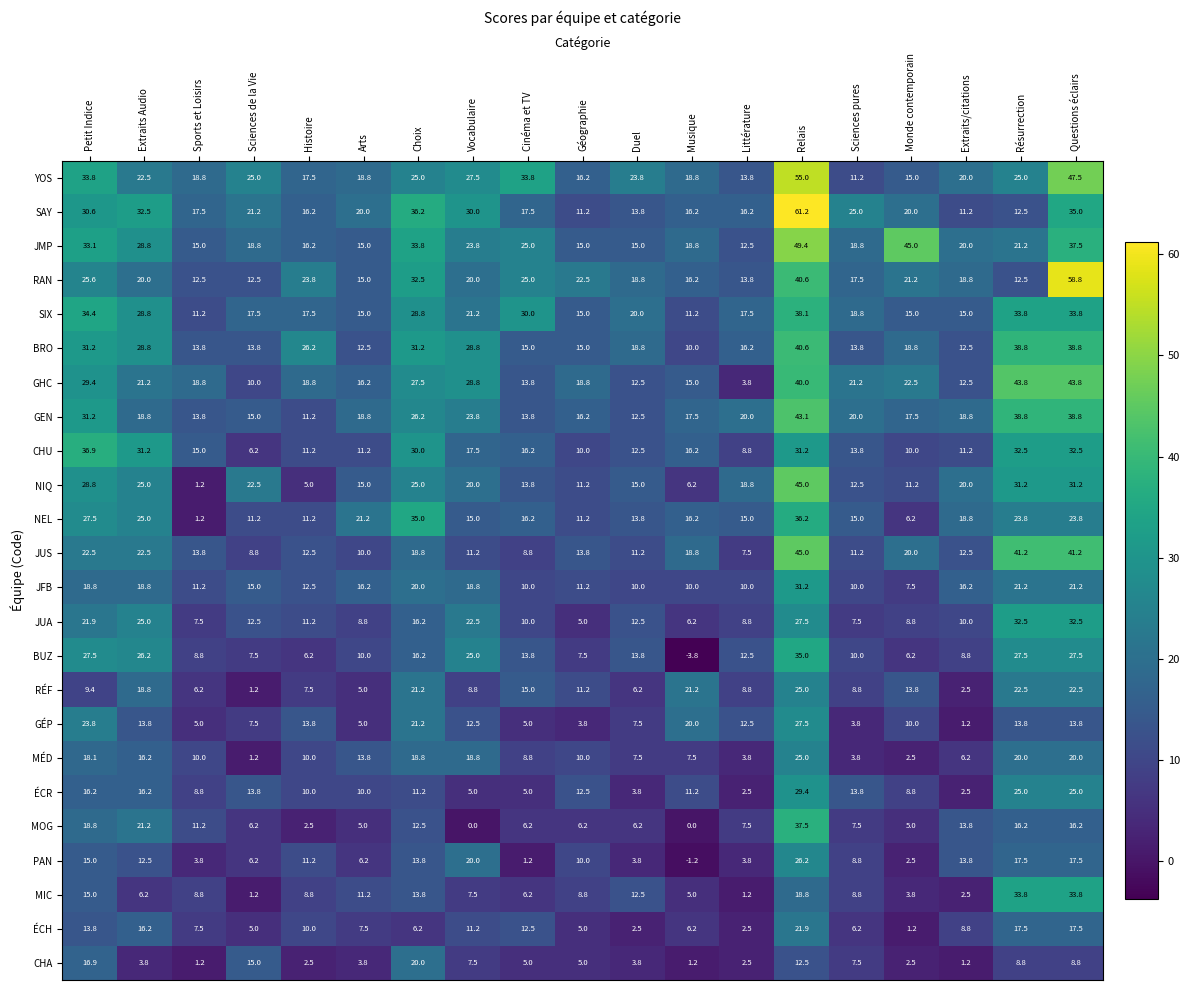

The SAY series shows 2.5 at Géographie. True or false?

False